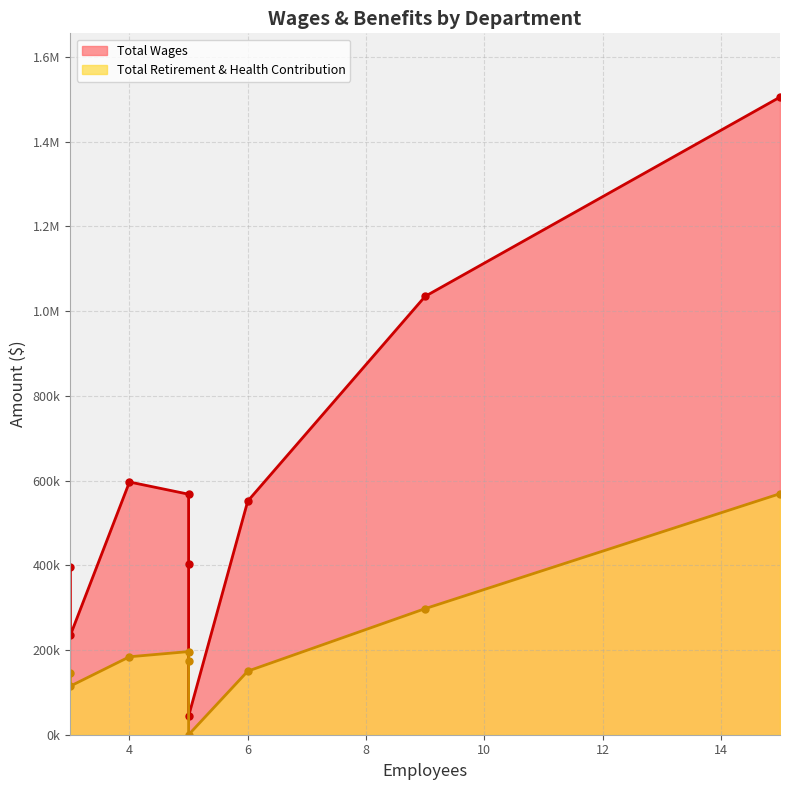

Which series changed the most between Field Services and Water Treatment?

Total Wages